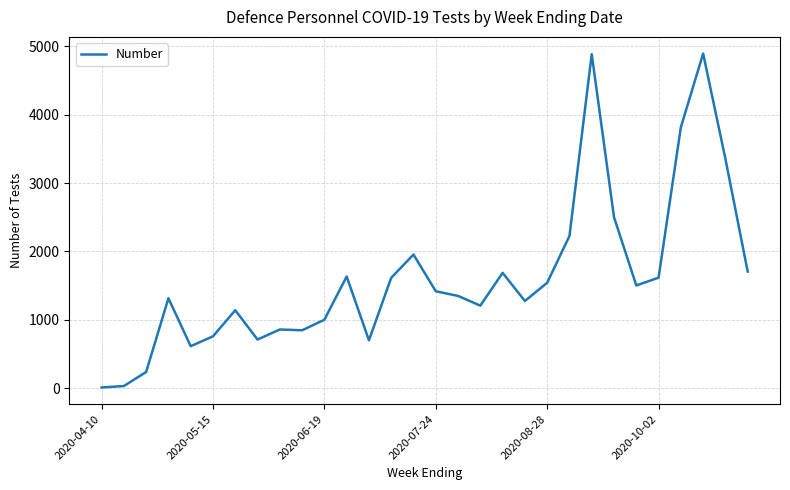

What is the difference between the maximum and minimum values?

4876